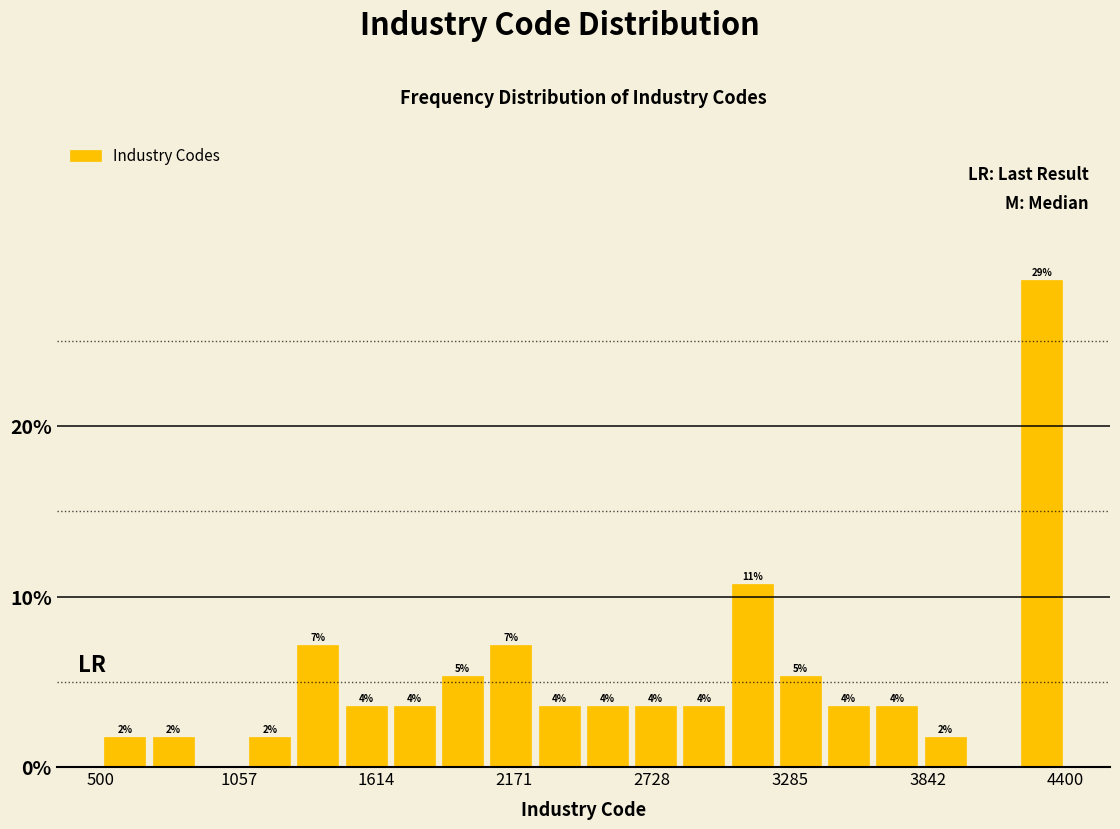

Around what value on the x-axis is the tallest bar? Give the approximate position of its centre, as read against the axis.

4300